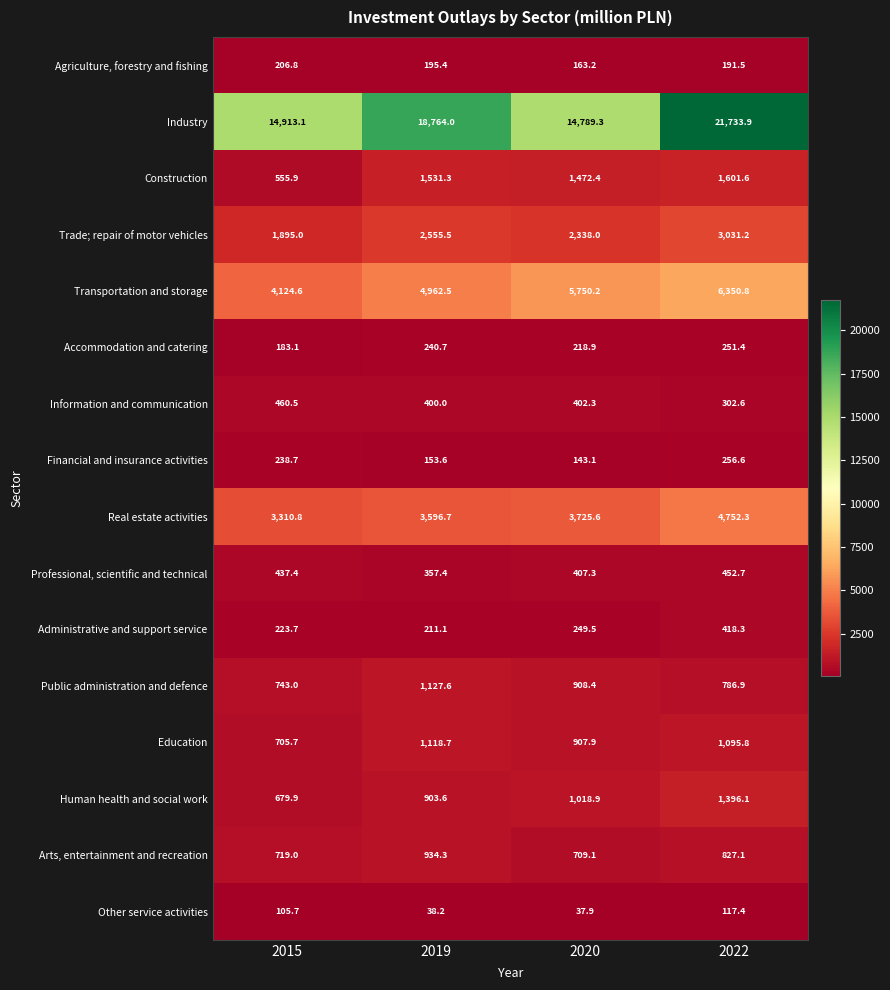

What is the difference between the highest and lowest values at 2019?

18725.8